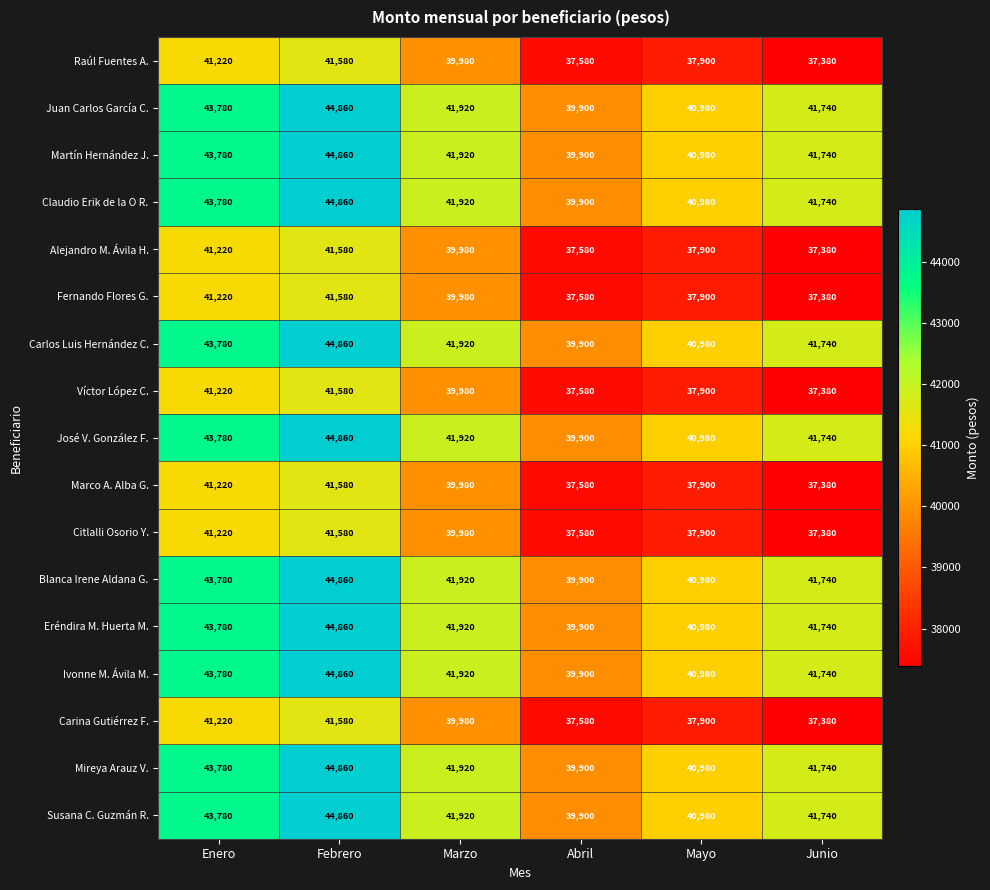

How many distinct data groups are displayed?

17